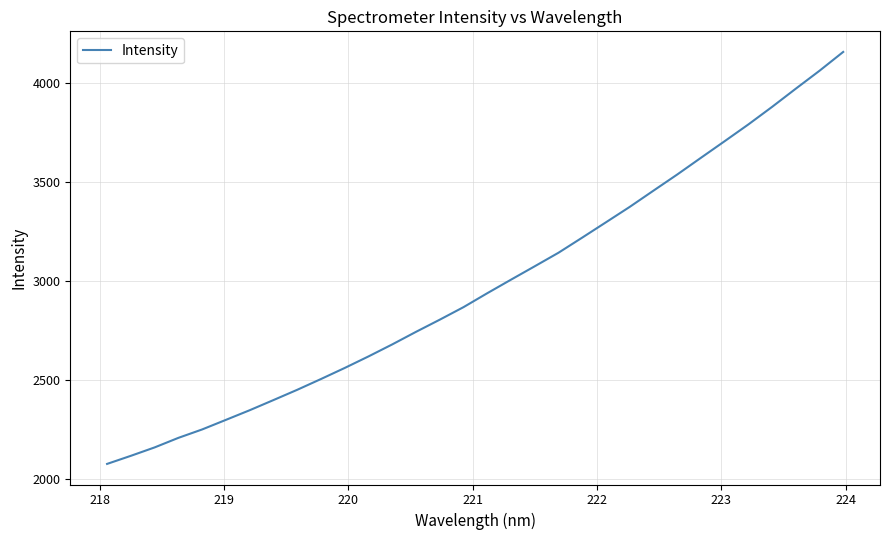

True or false: there are more than 1 points higher than both neighbors.

False